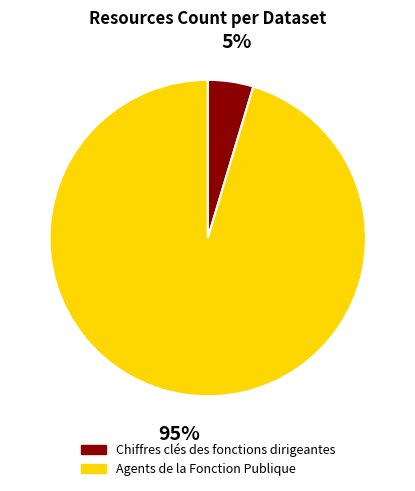

Rank the categories by value from highest to lowest.

Agents de la Fonction Publique, Chiffres clés des fonctions dirigeantes